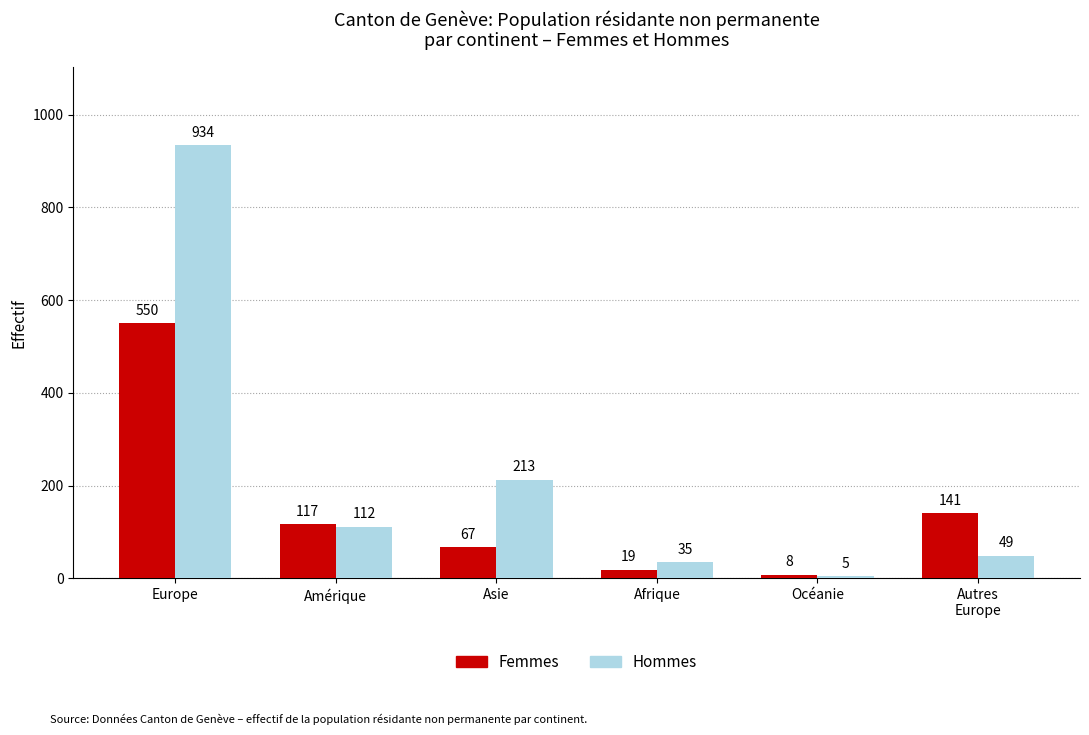

What is the lowest value of the Femmes series?

8